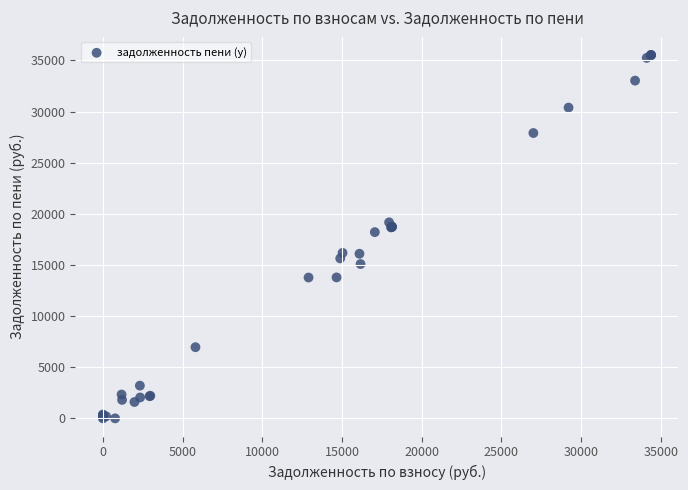

What Y value in the scatter plot is closest to 17766?

18213.4